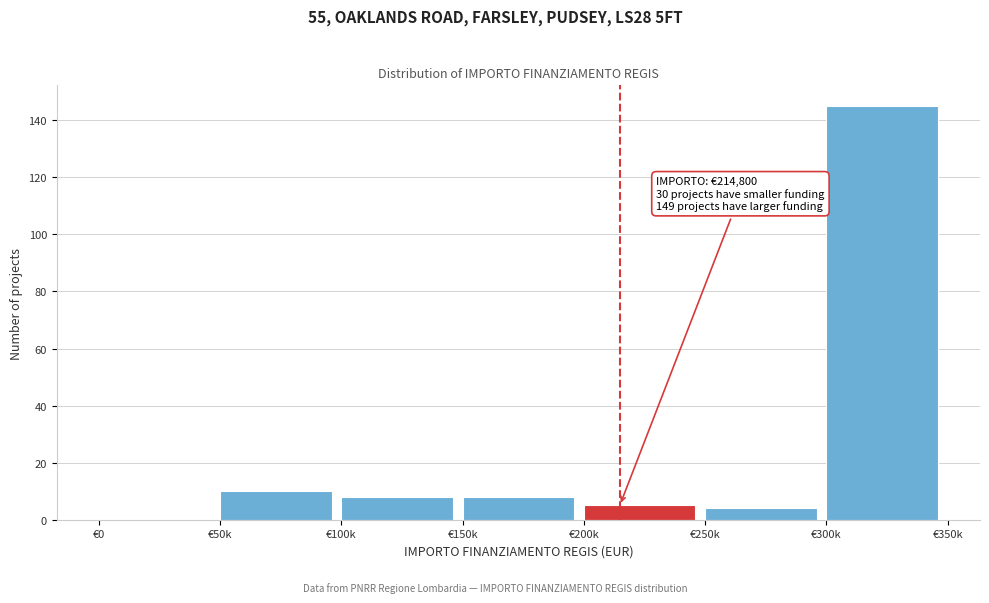

Reading left to right, extract all data points from this chart.

€0=0	€50k=10	€100k=8	€150k=8	€200k=5	€250k=4	€300k=145